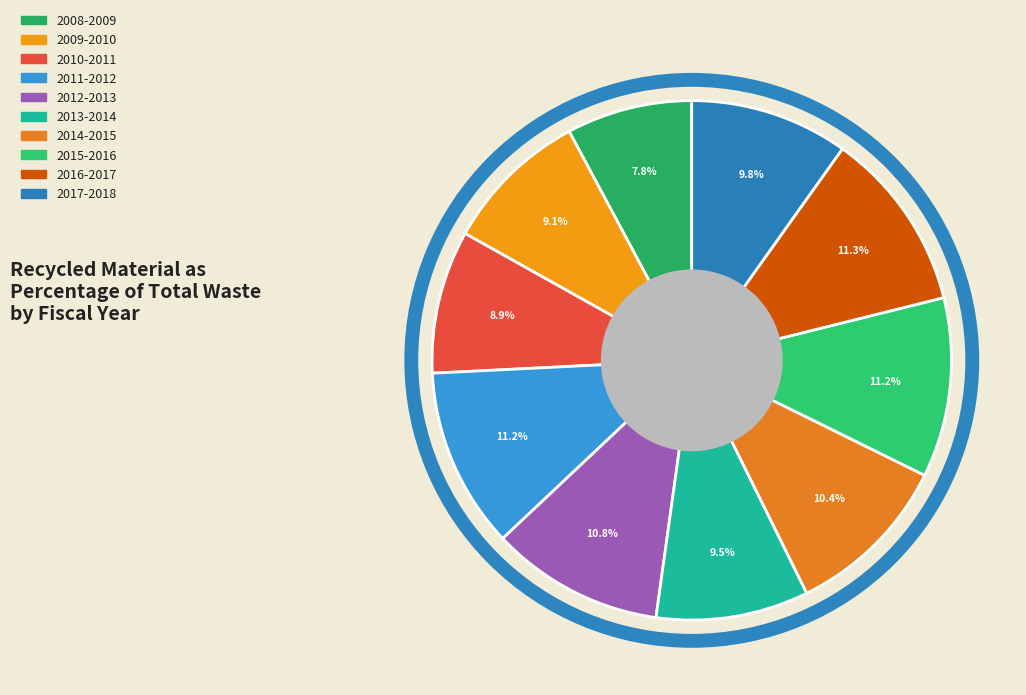

Combined, what portion of the pie is 2016-2017 and 2014-2015?

21.7%